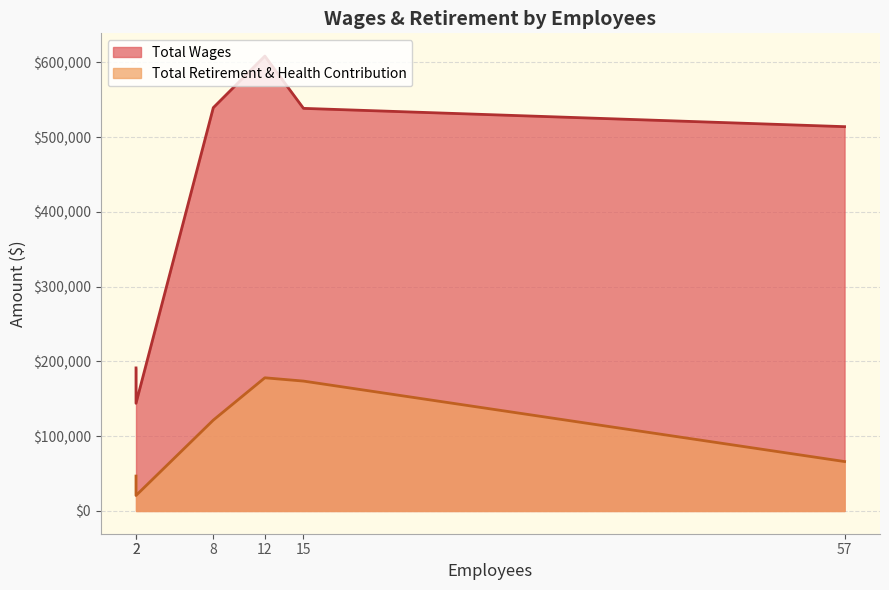

The Total Wages series shows 811963 at 15. True or false?

False